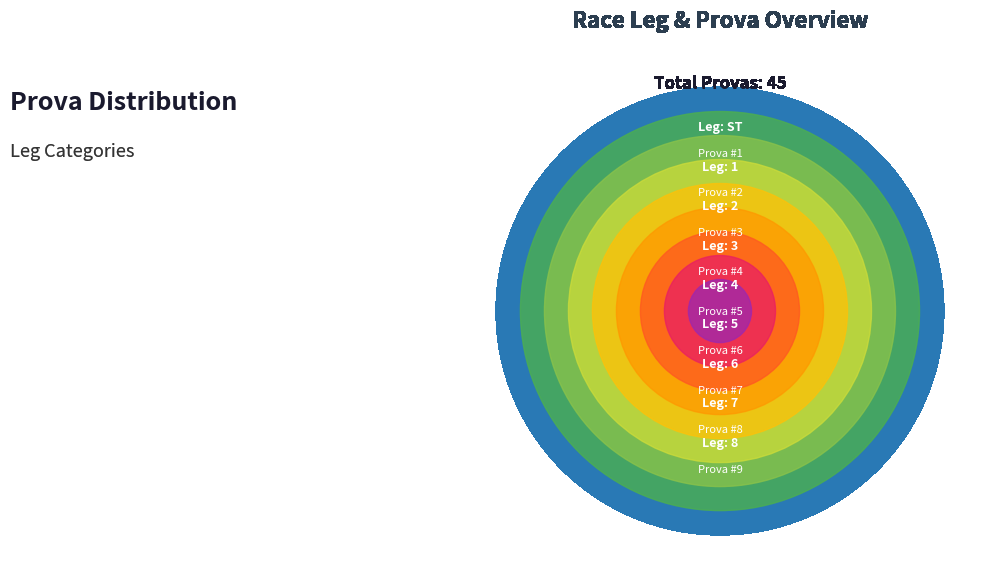

What percentage is the ST slice, to the nearest percent?

2%